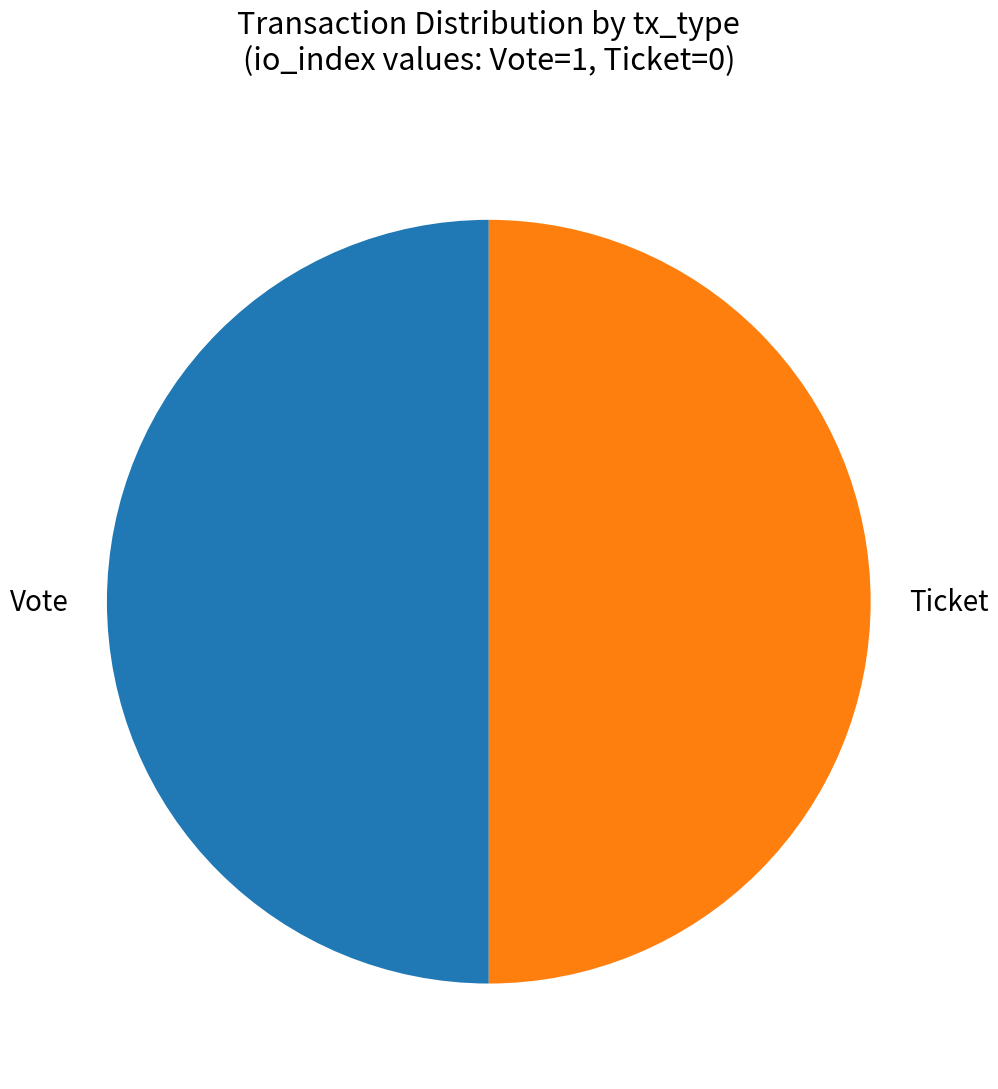

Combined, do Ticket and Vote account for over 50%?

Yes